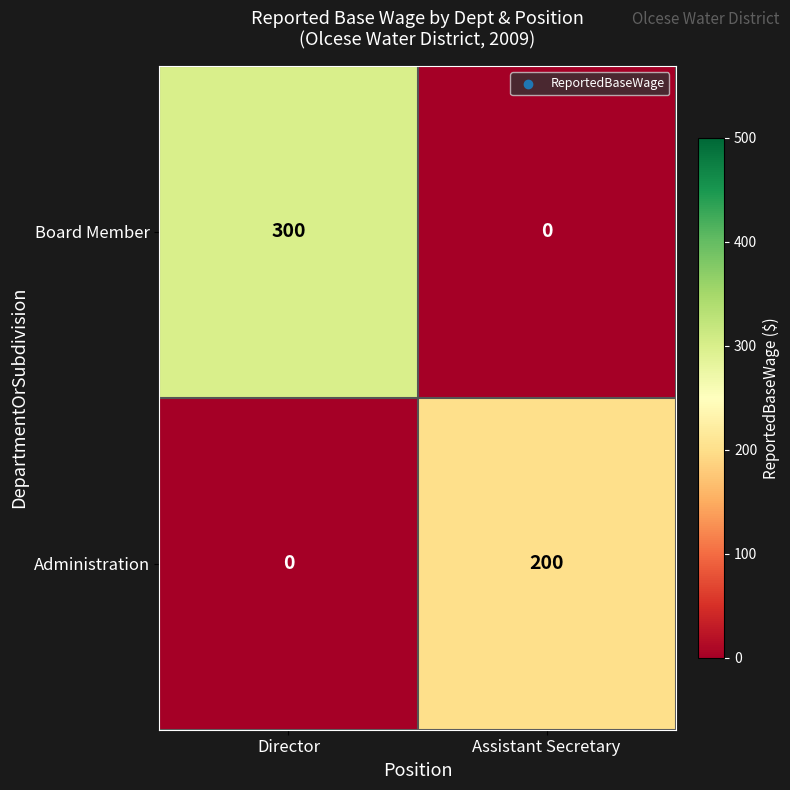

How many values in the Board Member series are below 300?

1